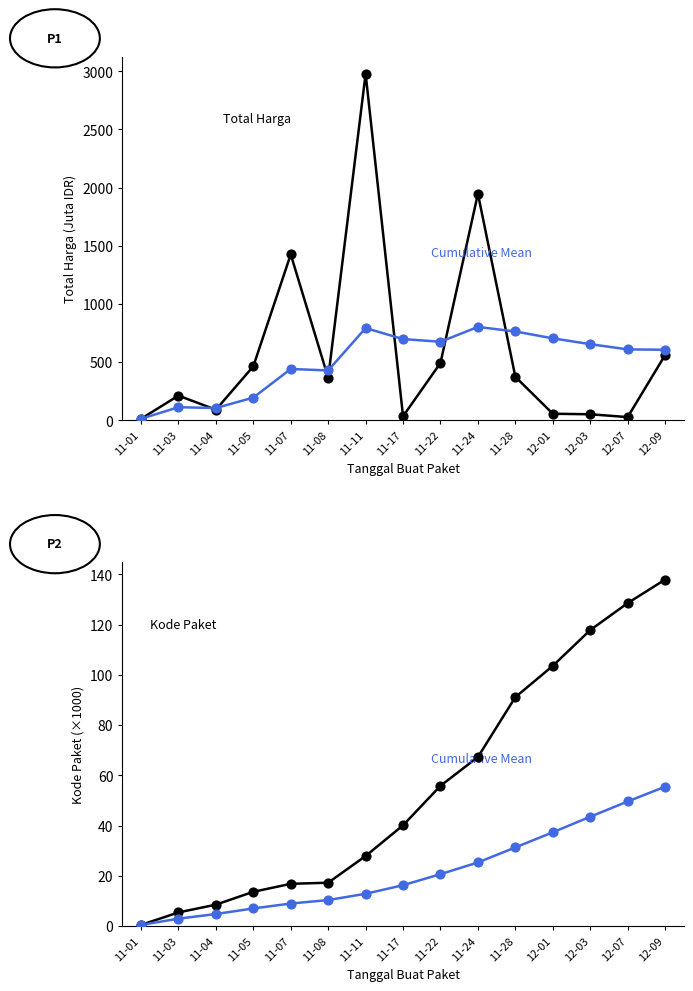

Which series contains the highest Y value?

Total Harga